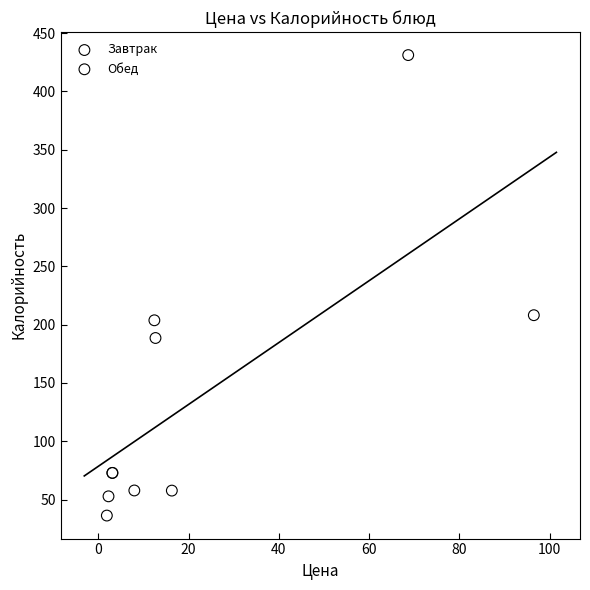

Which series has the widest spread of Y values?

Завтрак